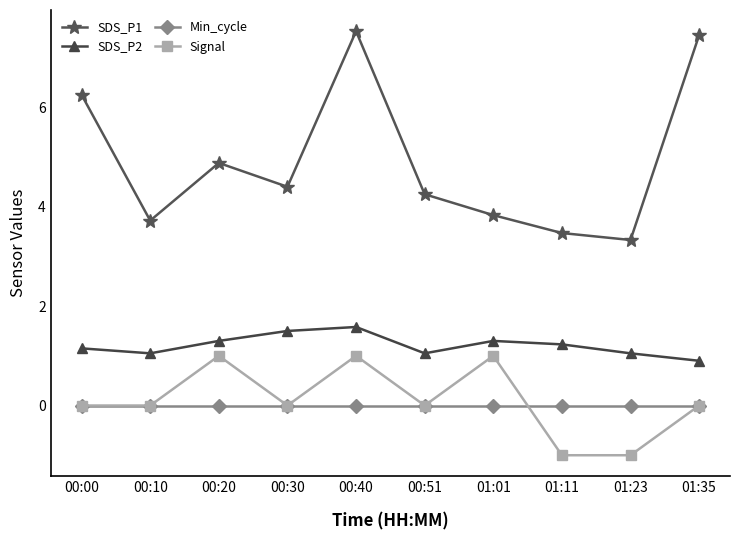

How many data points in SDS_P1 are above 4?

6